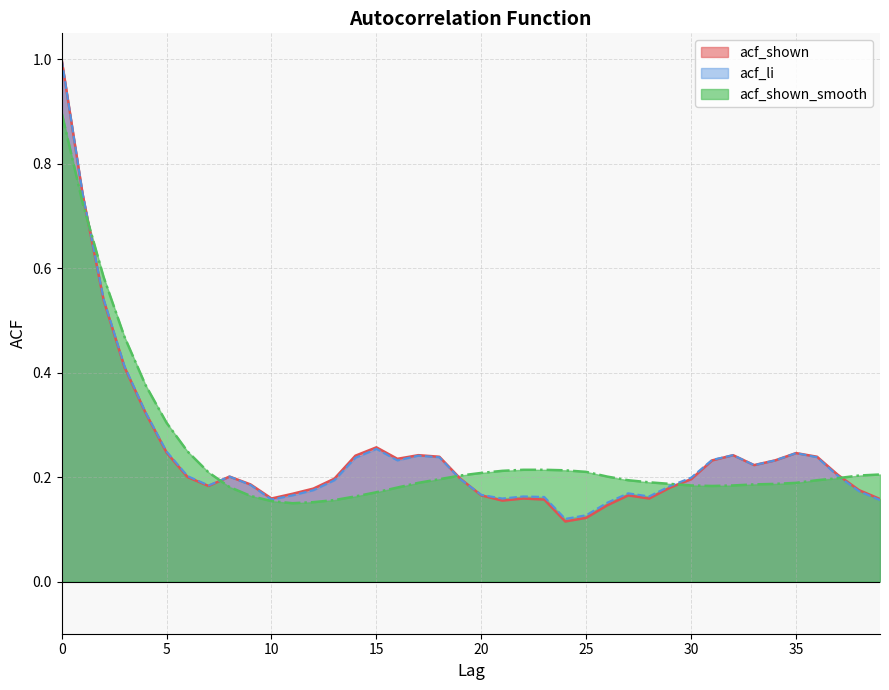

Between which two adjacent categories do acf_shown_smooth and acf_shown first intersect?

1 and 2